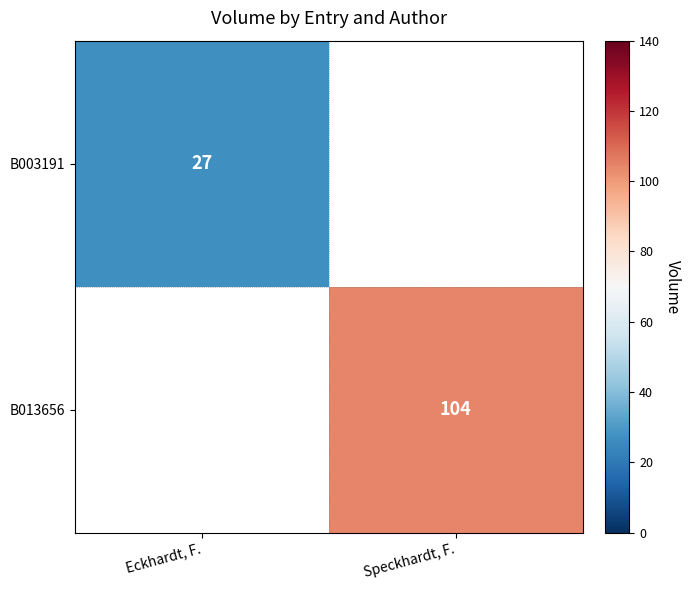

At how many categories does at least one series exceed 16?

2